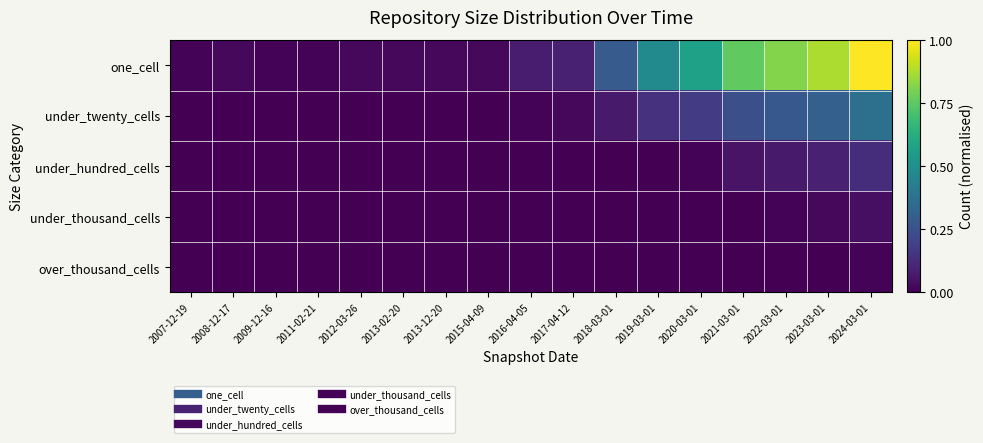

Which has a higher value, 2012-03-26 or 2017-04-12?

2017-04-12